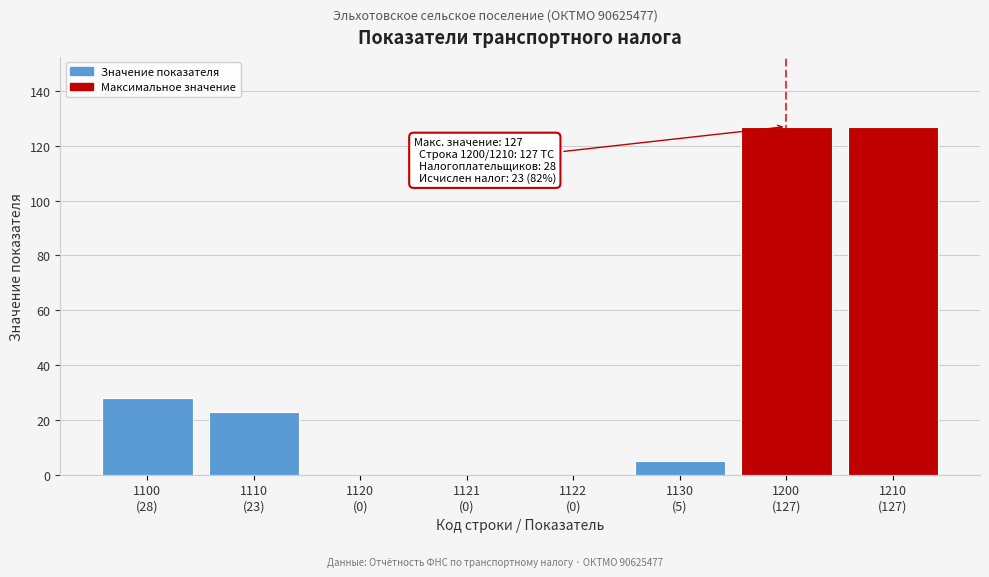

What is the greatest value displayed?

127